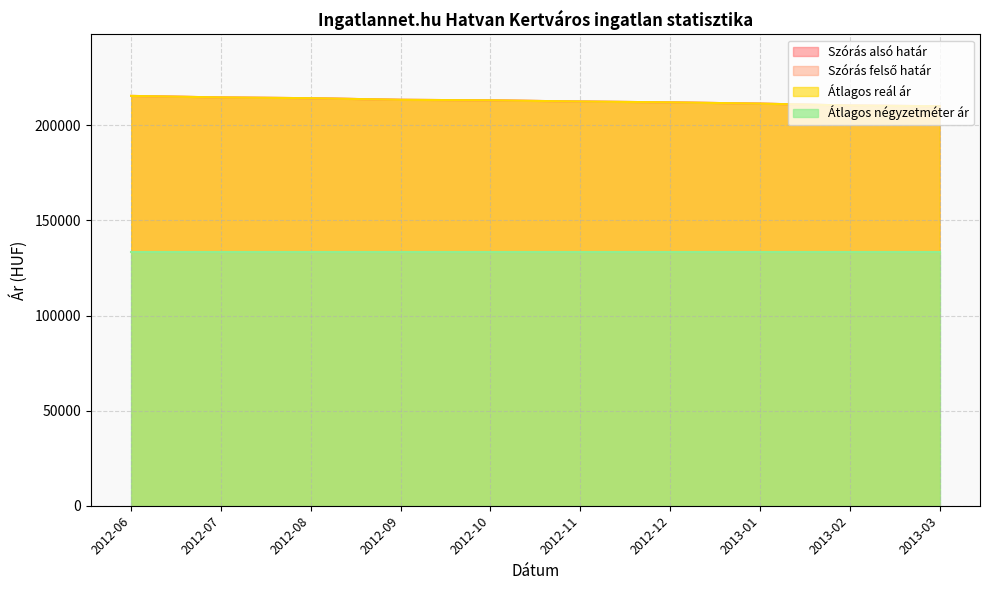

Does the chart display data point markers on the line(s)?

No